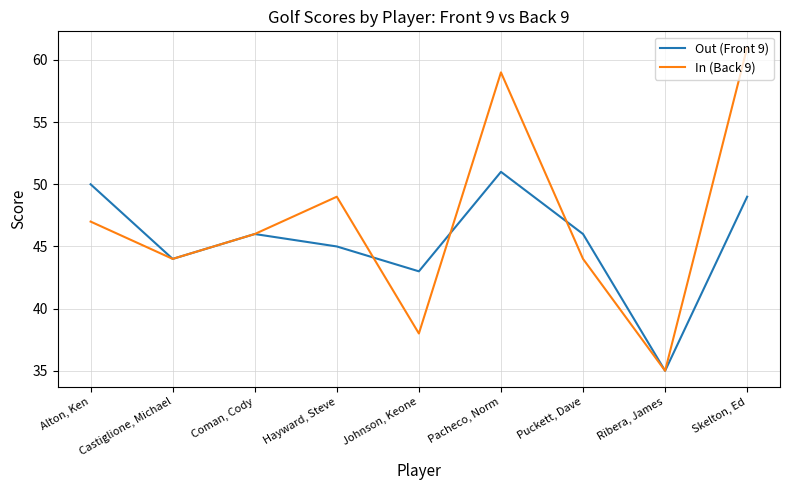

What is the approximate value of Out (Front 9) at Skelton, Ed, to the nearest 10?

50